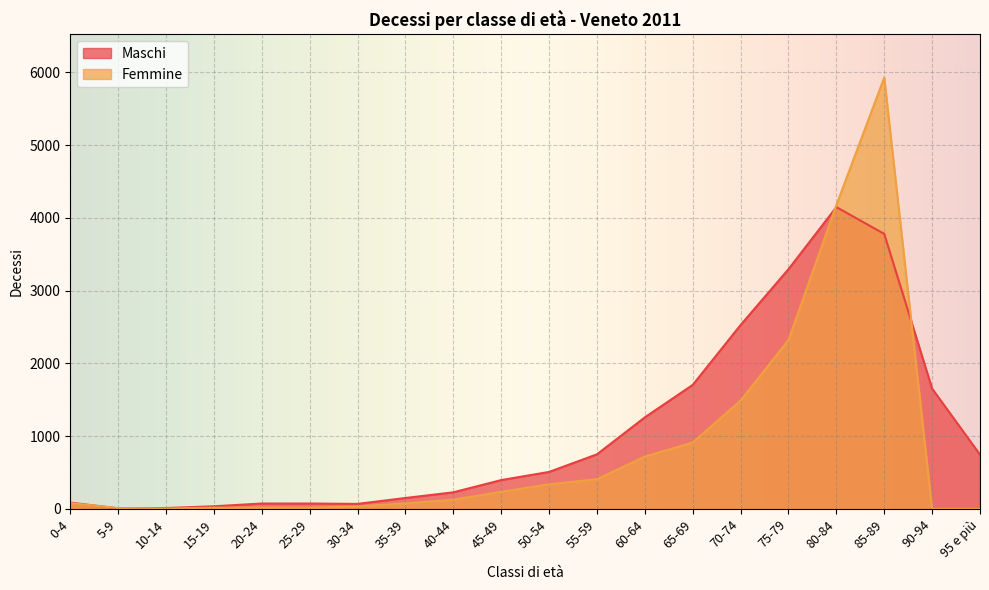

What is the value of the Maschi point at the 9th from the left?

228